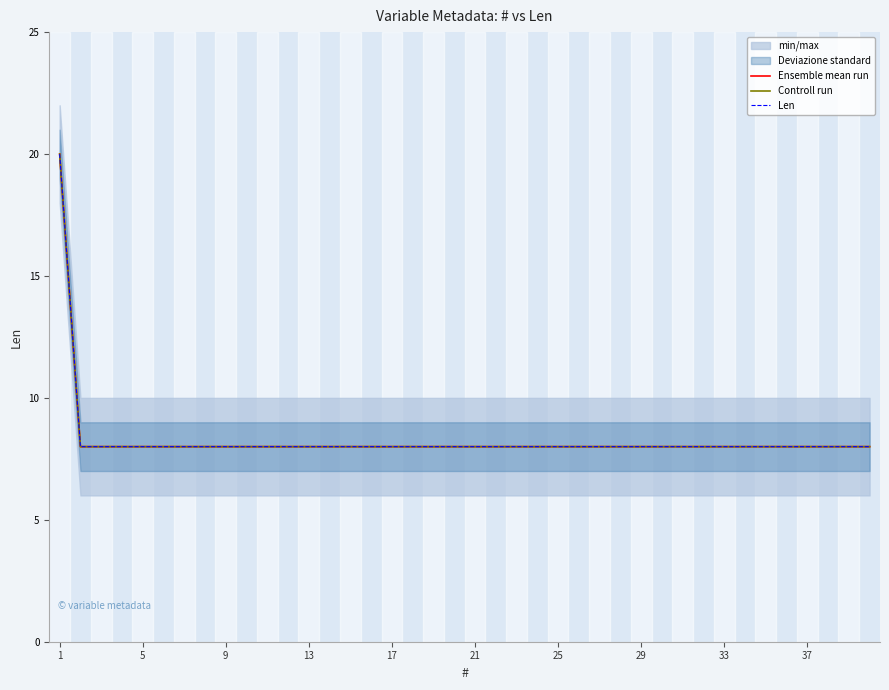

Which series has the largest total across all categories?

Ensemble mean run